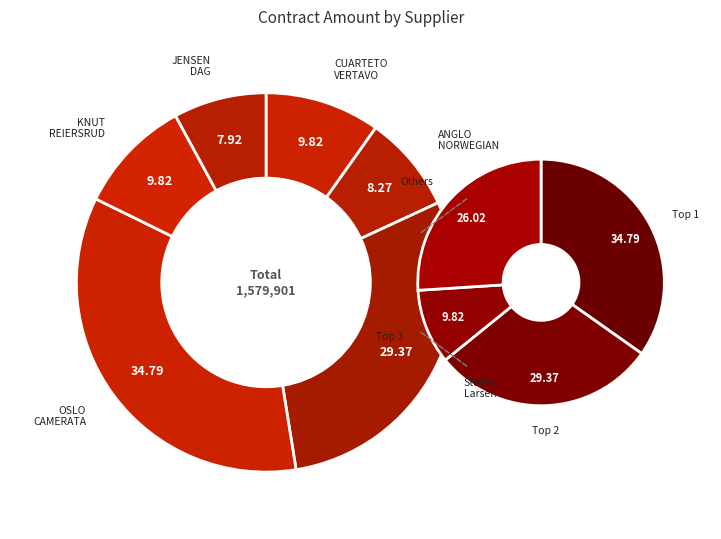

Which category has the smallest portion of the pie?

JENSEN DAG